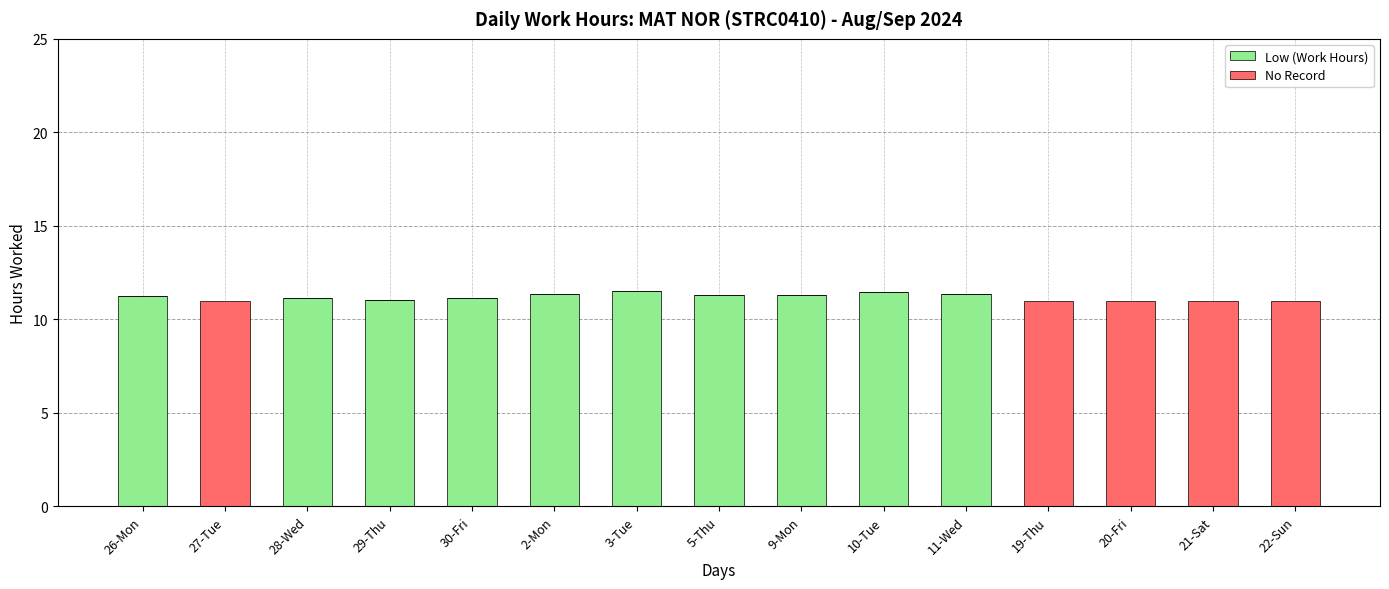

The value of Low (Work Hours) at 5-Thu is 2.6. True or false?

False